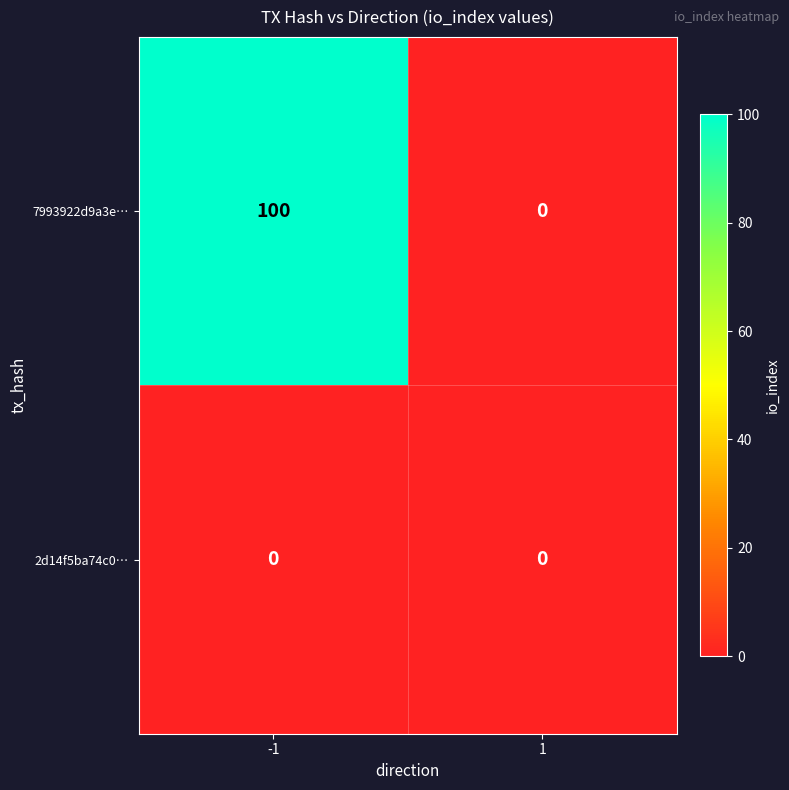

Count the number of data series in this chart.

2